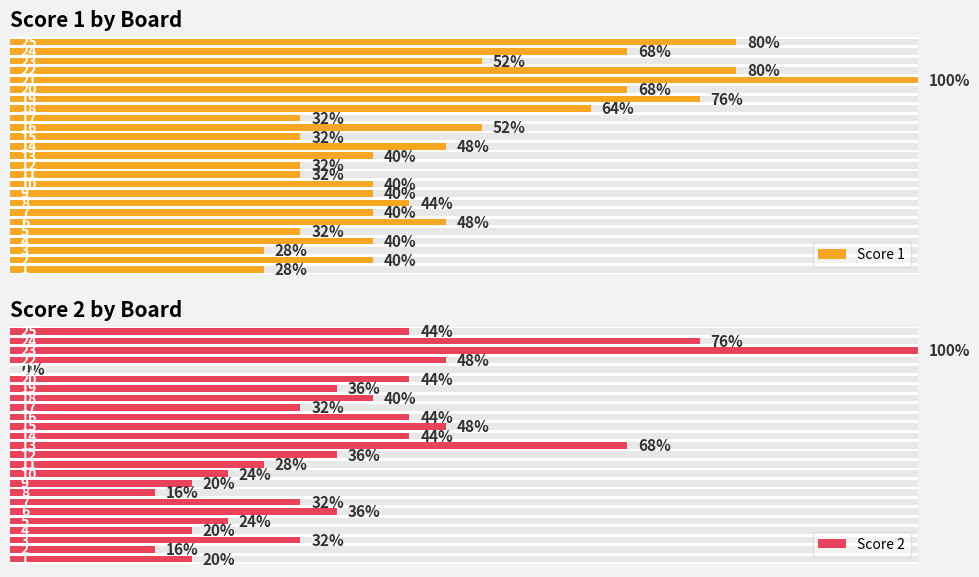

List the series in order of their peak value, lowest first.

Score 1, Score 2